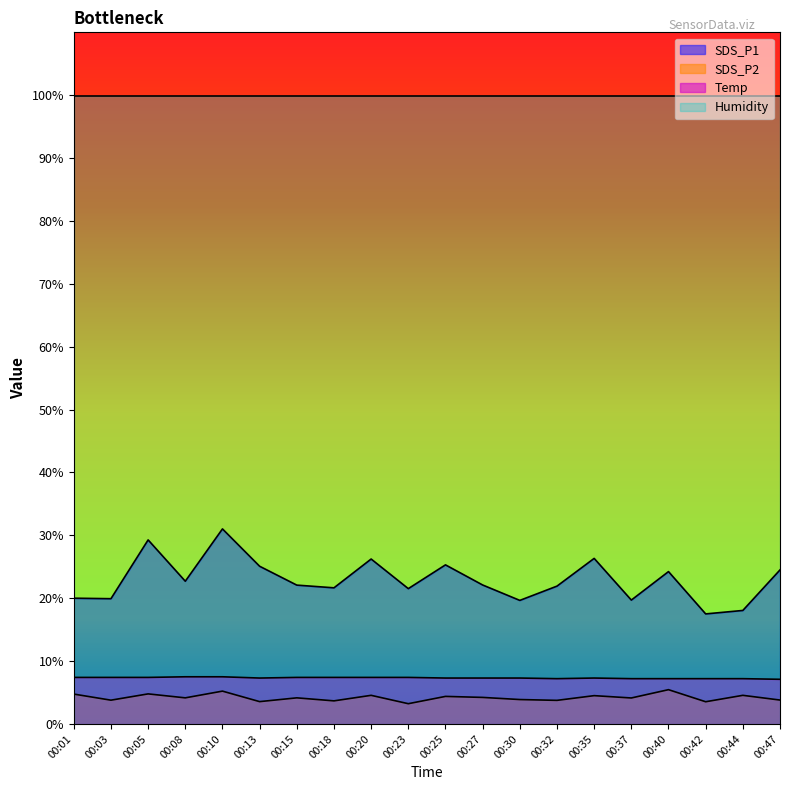

At which label is Temp closest to 7?

00:47